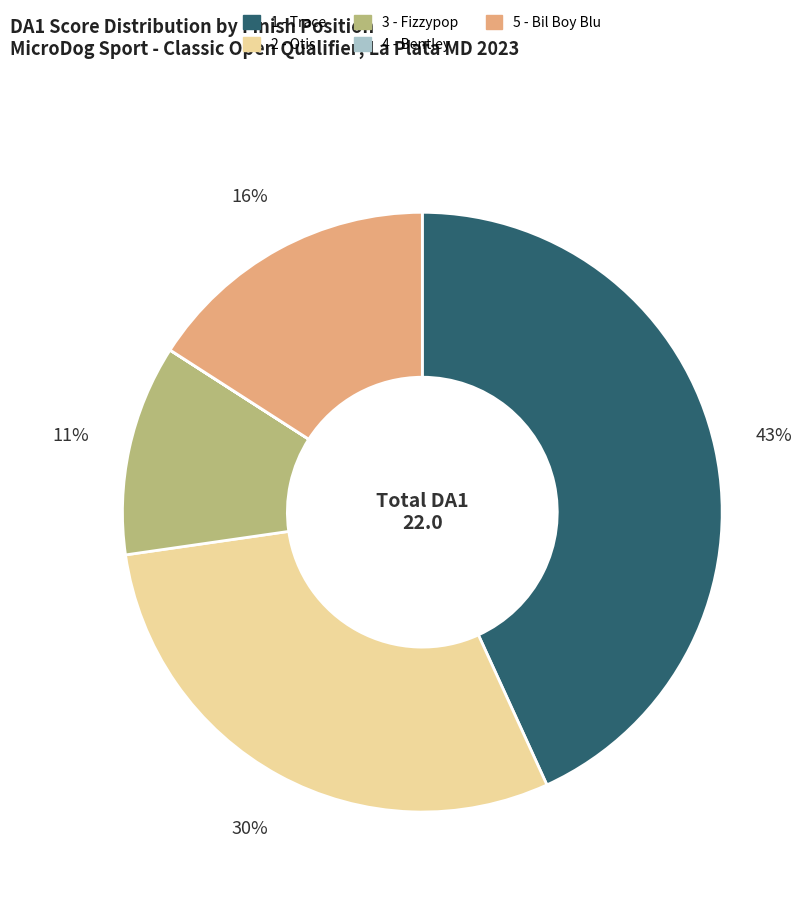

To the nearest percent, what is the average slice percentage?

20%